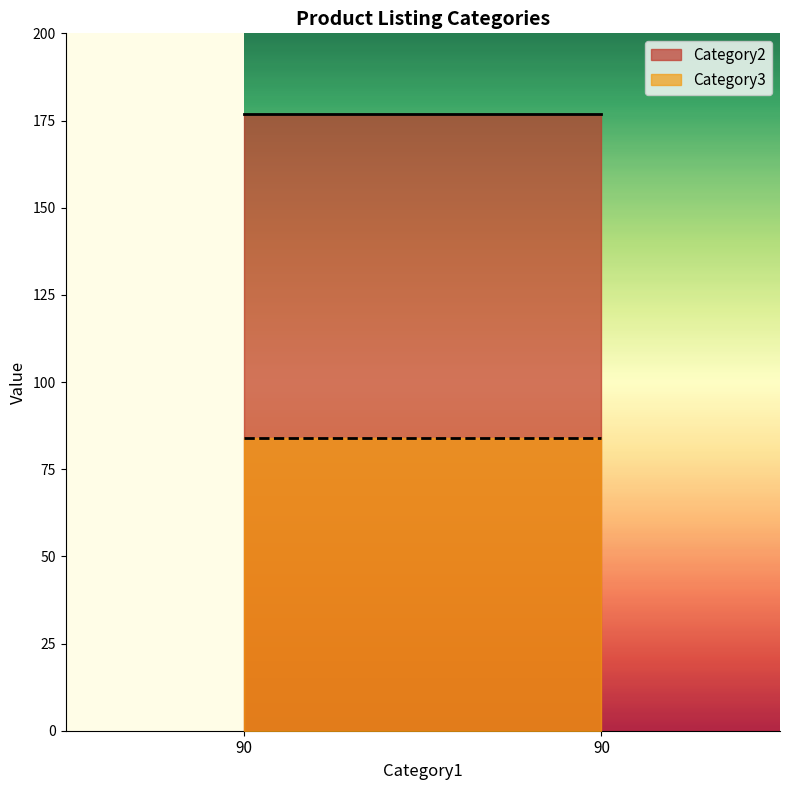

How many lines are shown in the chart?

2